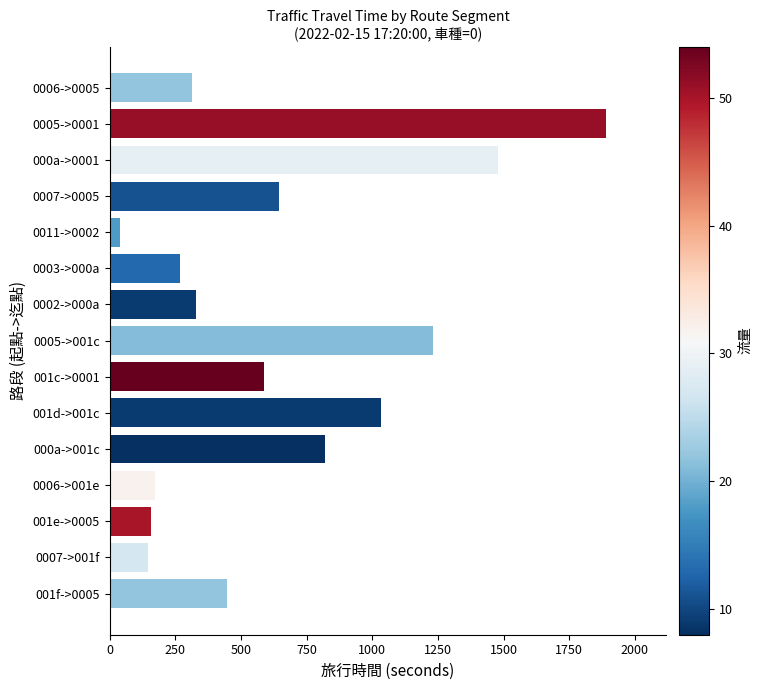

What is the difference between the maximum and minimum values?

1853